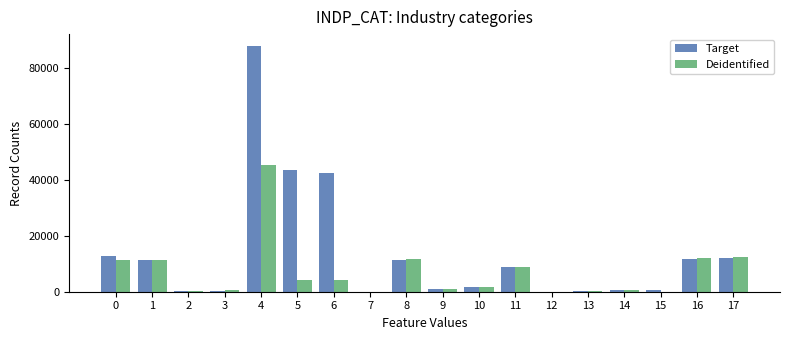

What is the total value across all series at 5?

47567.2